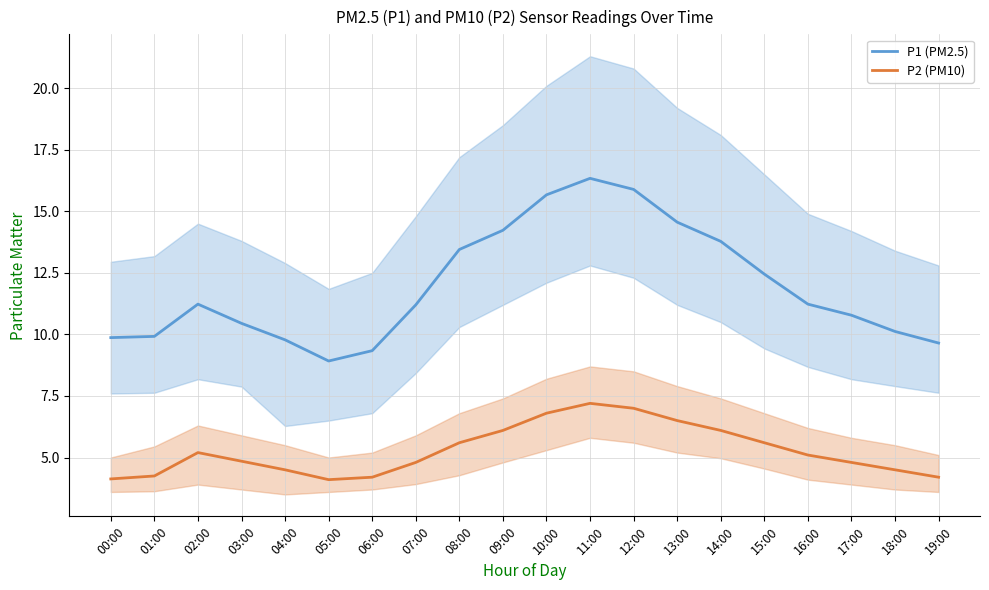

In P2 (PM10), how many points are lower than both neighbors (excluding endpoints)?

1